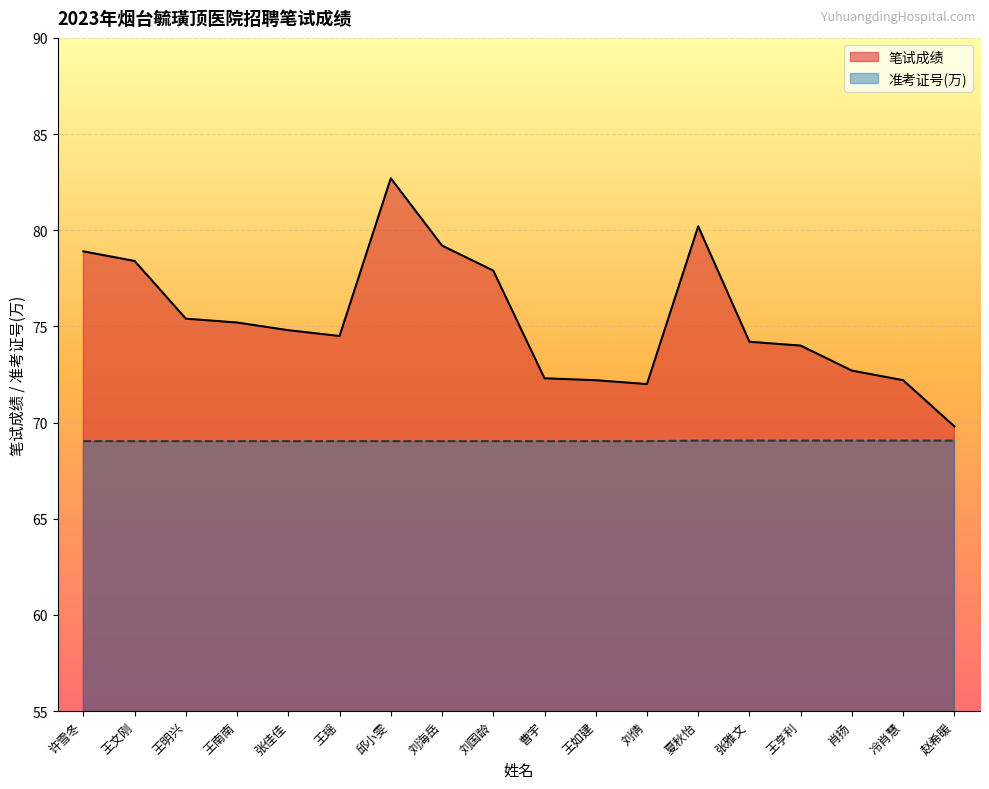

At which label is 笔试成绩 closest to 76?

王明兴